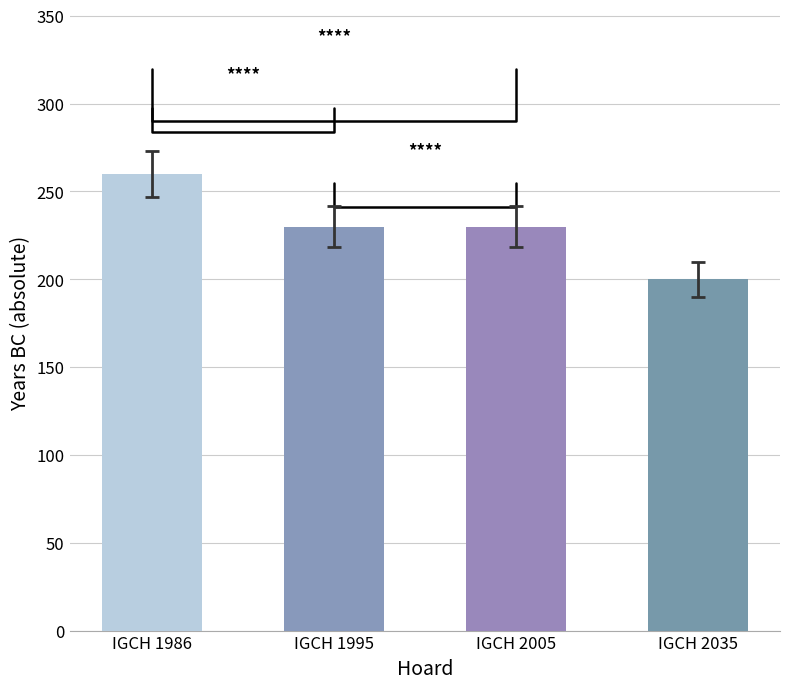

What is the greatest value displayed?

260